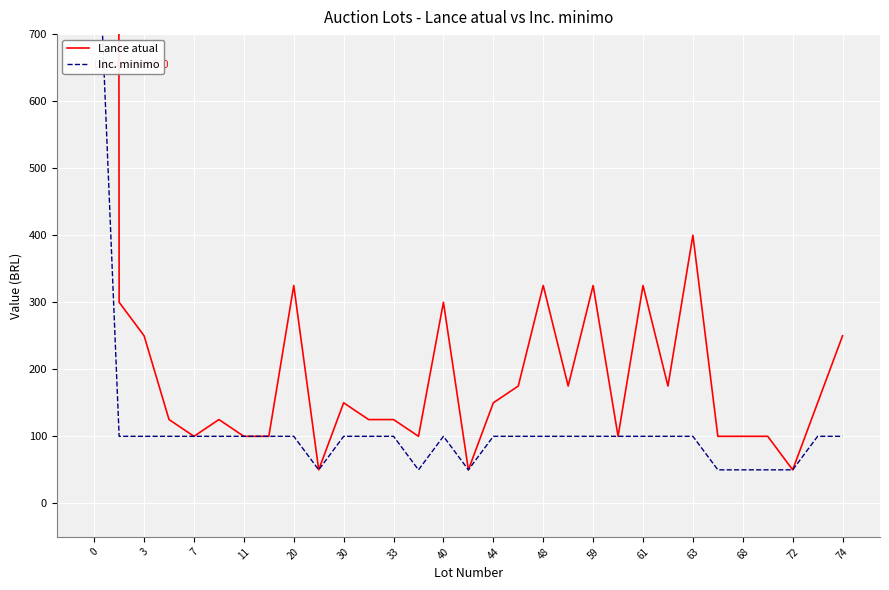

True or false: Lance atual has a value of 40000 at 0.

True